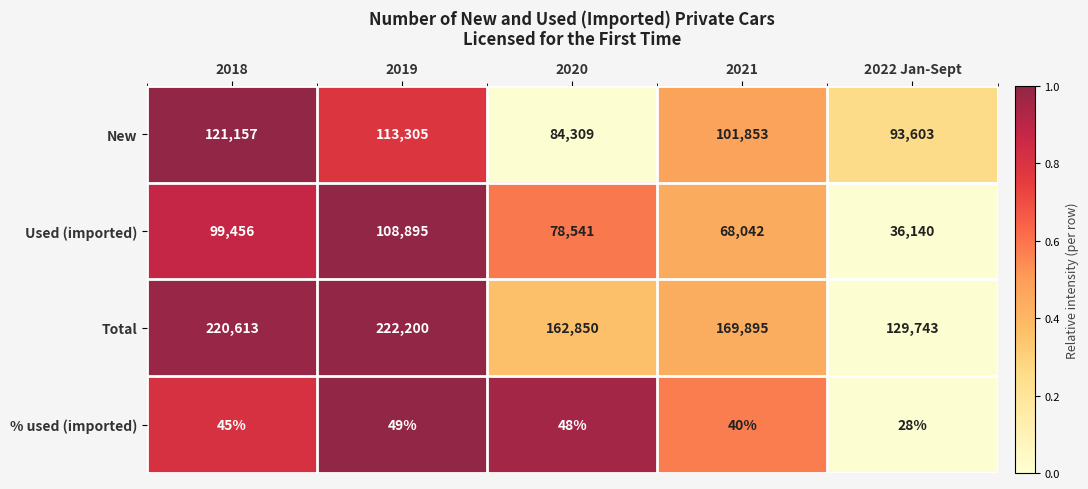

At 2020, list the series in order from smallest to largest.

% used (imported), Used (imported), New, Total